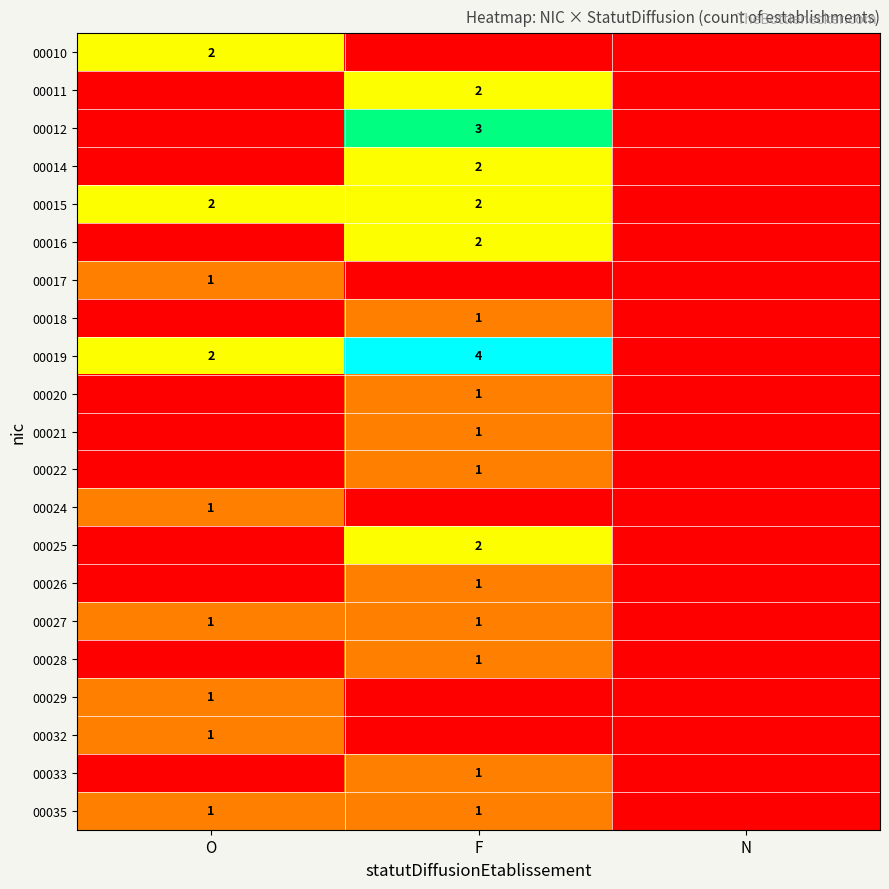

At which category does the chart reach its peak across all series?

F